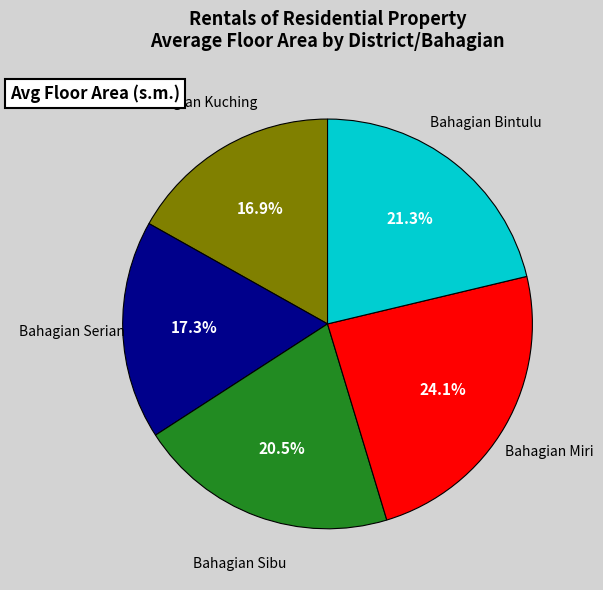

Count the number of slices in the pie.

5